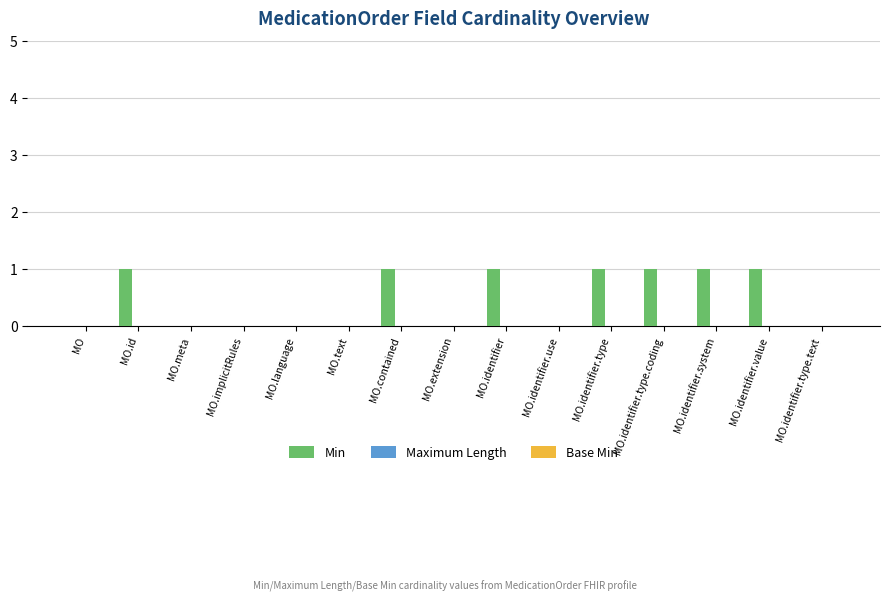

Between MO.identifier.value and MO.extension, which is larger?

MO.identifier.value